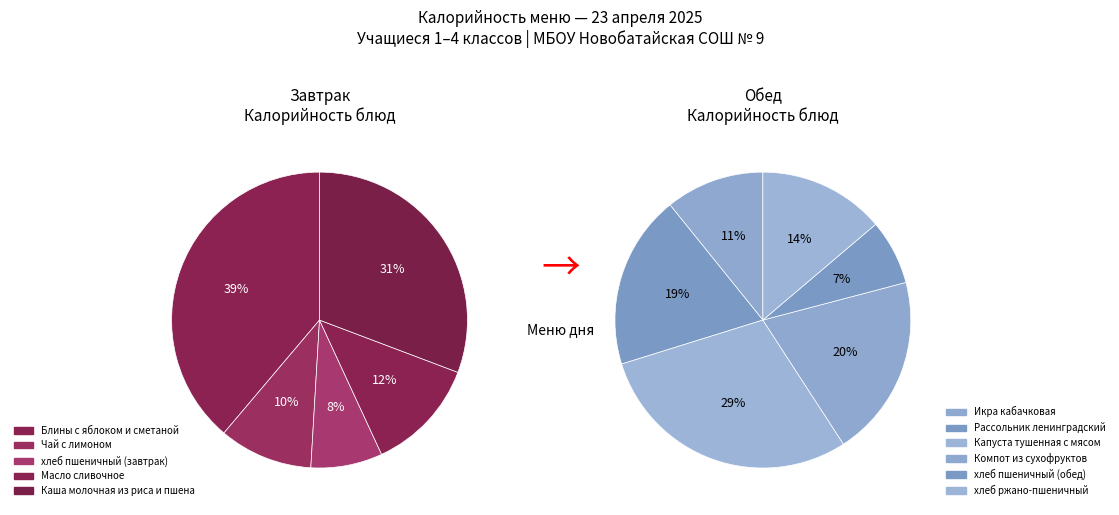

How many segments does this pie chart have?

11